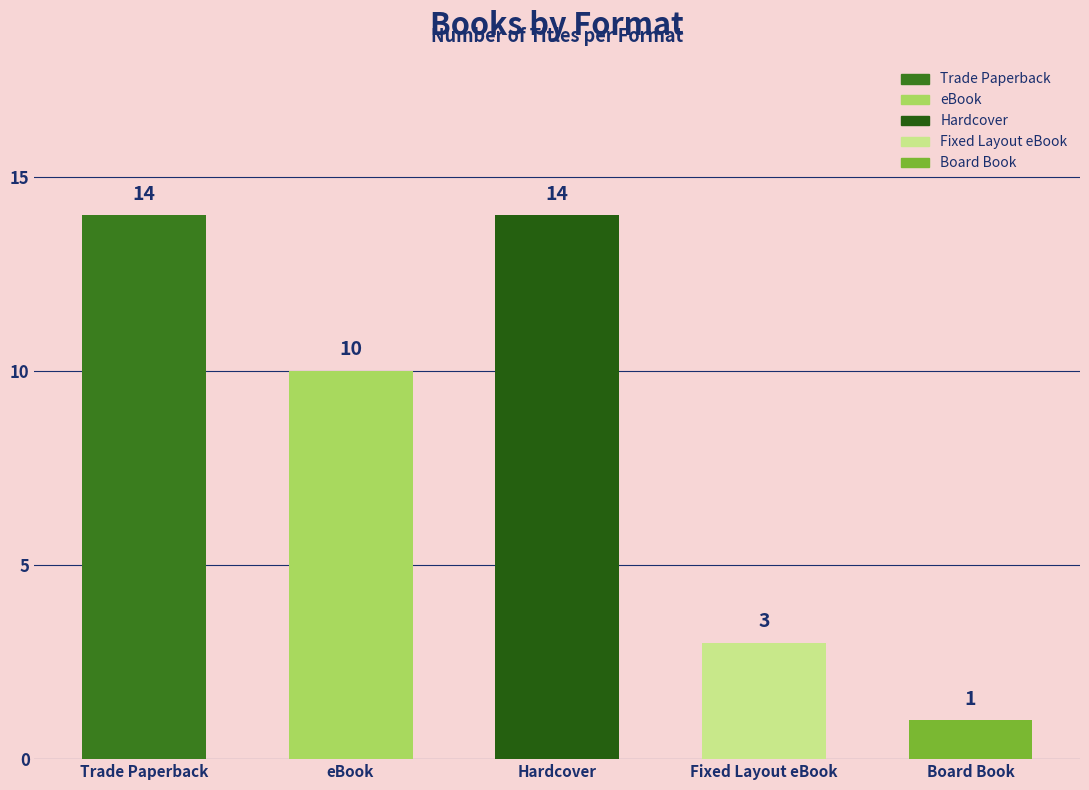

Where does the data first go above 10?

Trade Paperback